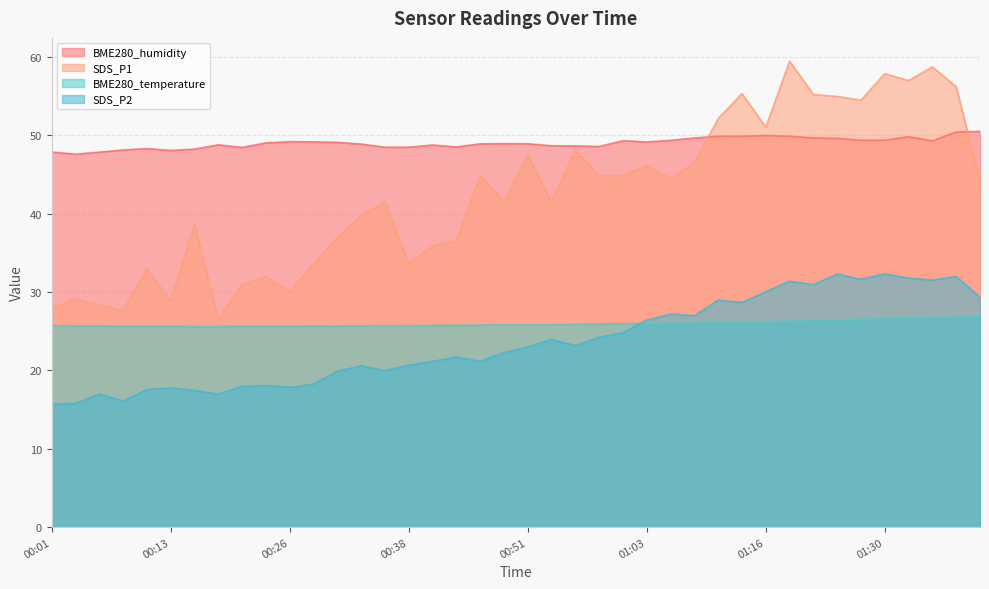

At which category is the sum across all series the highest?

01:19